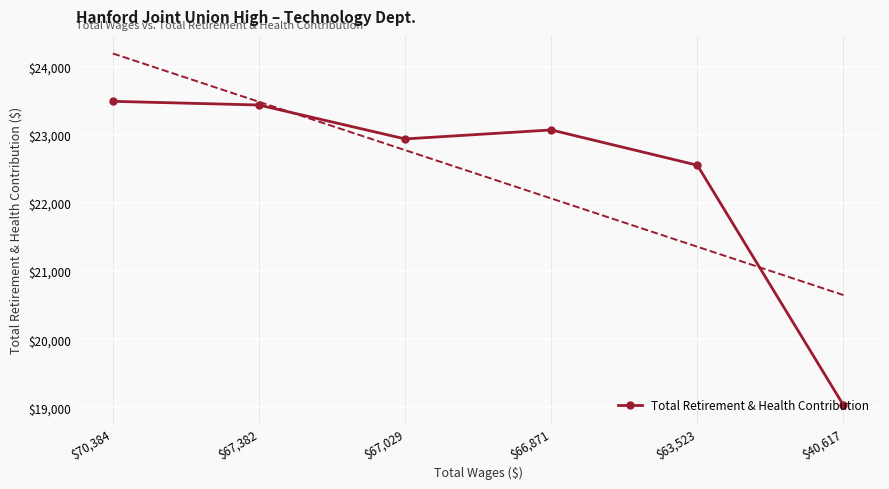

True or false: the data shows 23071 at $66,871.

True